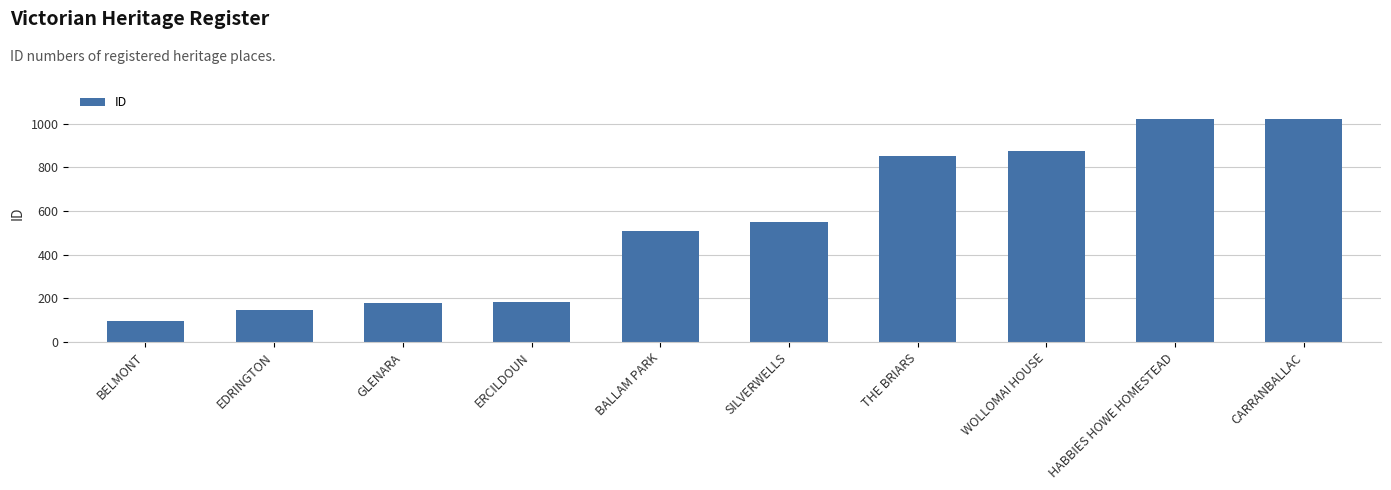

Approximately how many times larger is the value at BALLAM PARK compared to WOLLOMAI HOUSE?

0.6